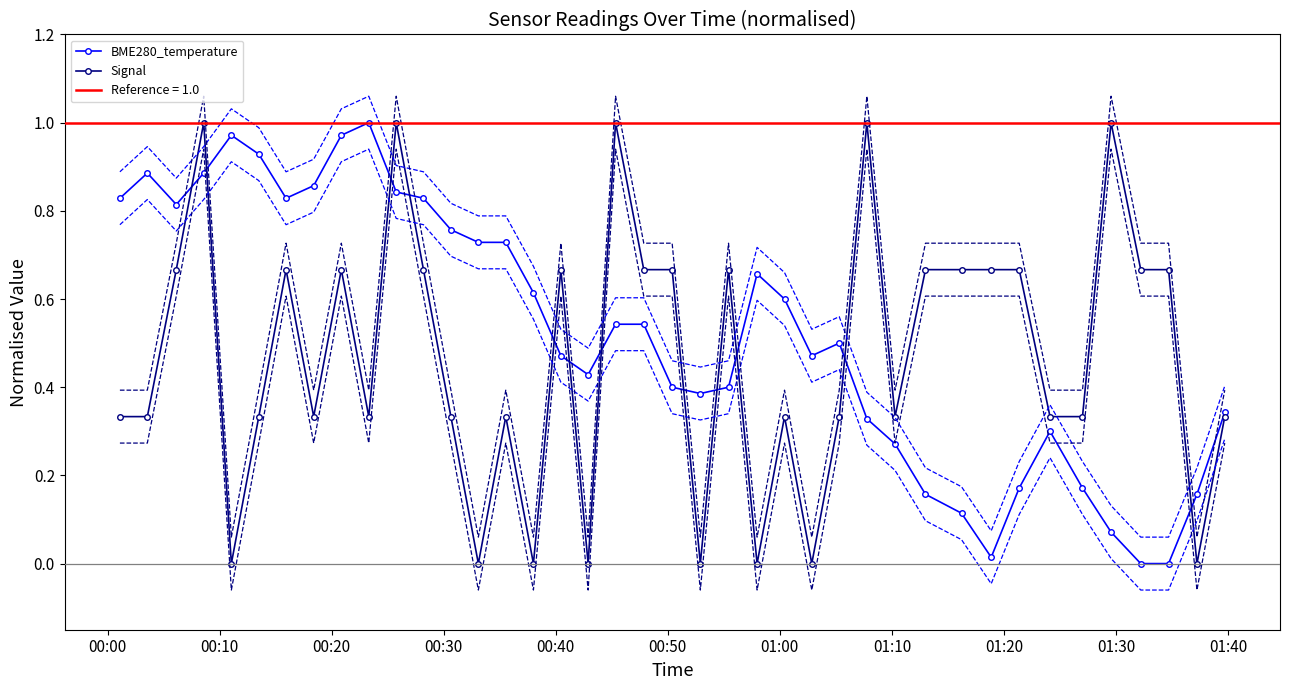

After their last crossing, which series has the higher values: BME280_temperature or Signal?

BME280_temperature